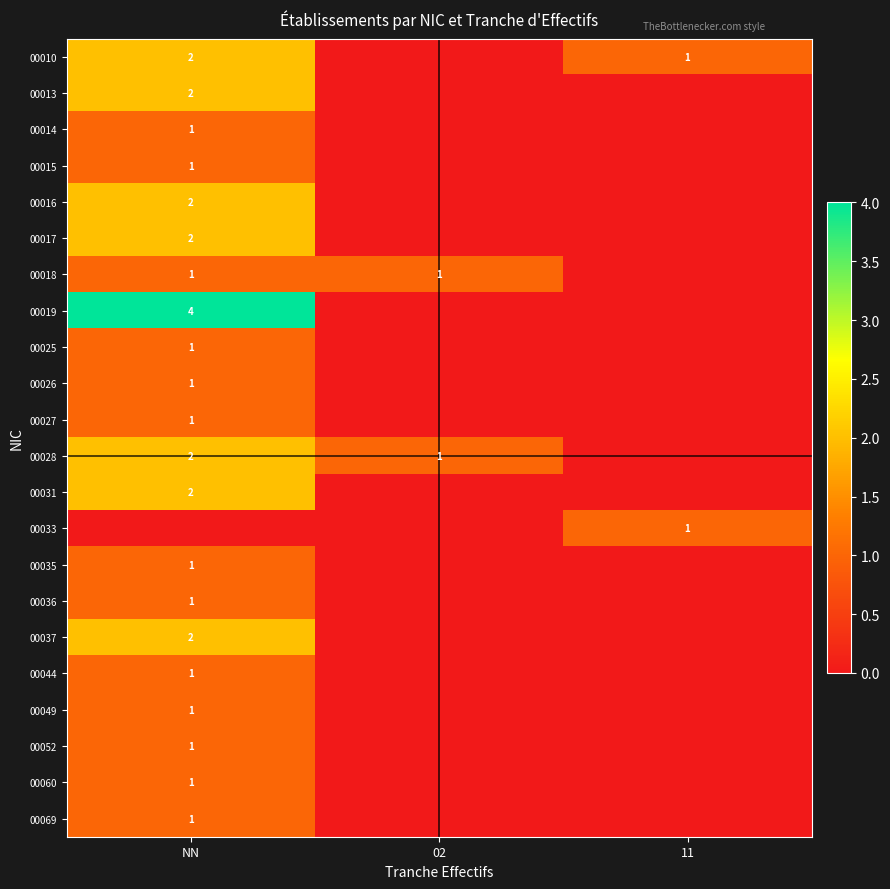

The 00044 series shows 1 at NN. True or false?

True